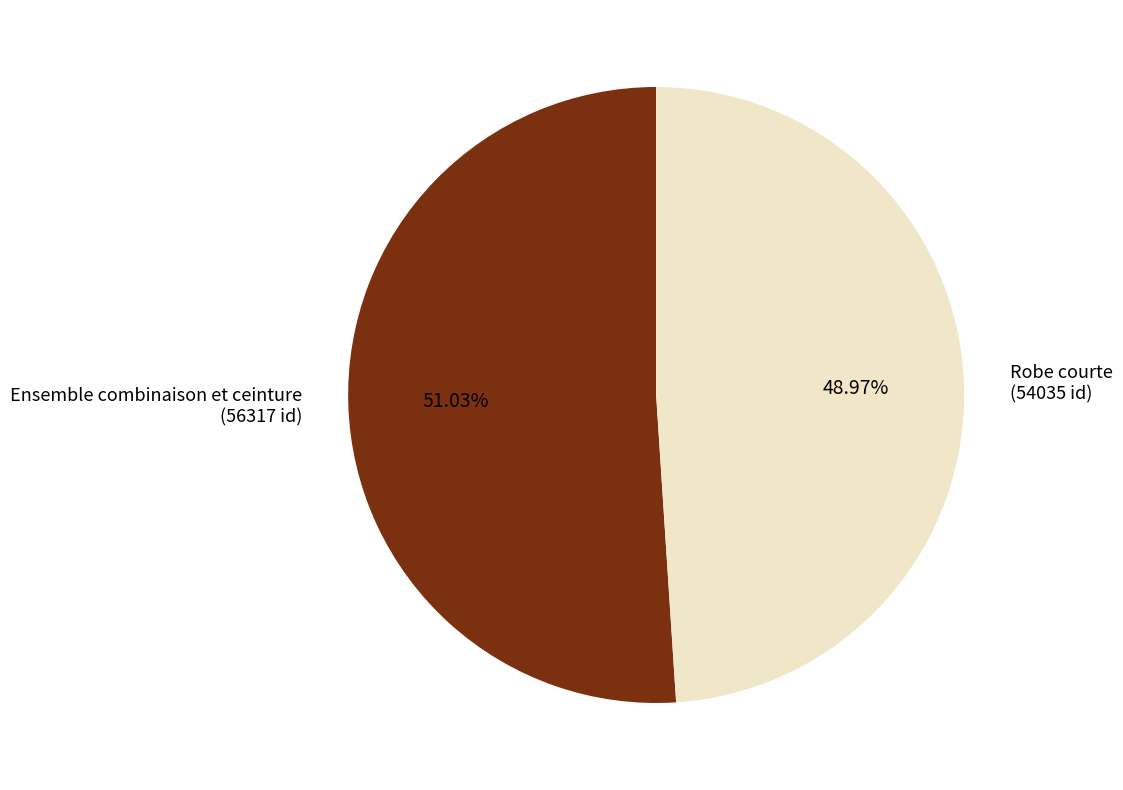

To the nearest percent, what is the average slice percentage?

50%